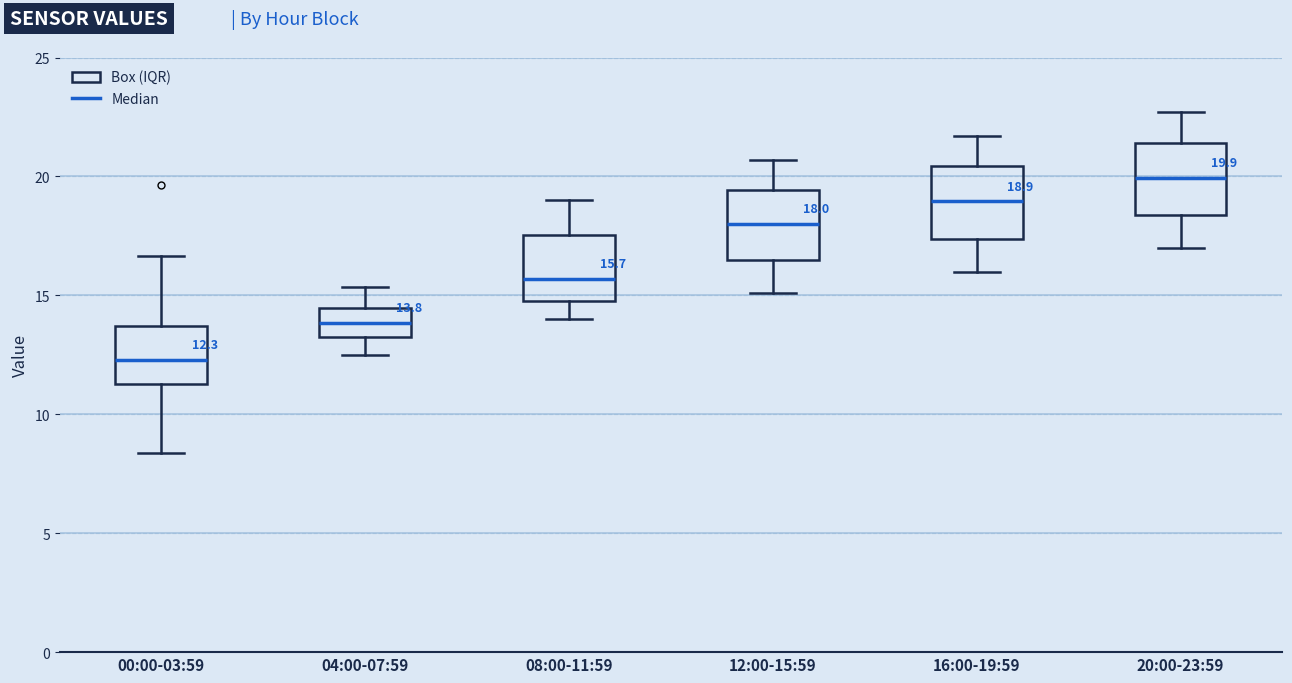

Which box's median line is the highest?

20:00-23:59